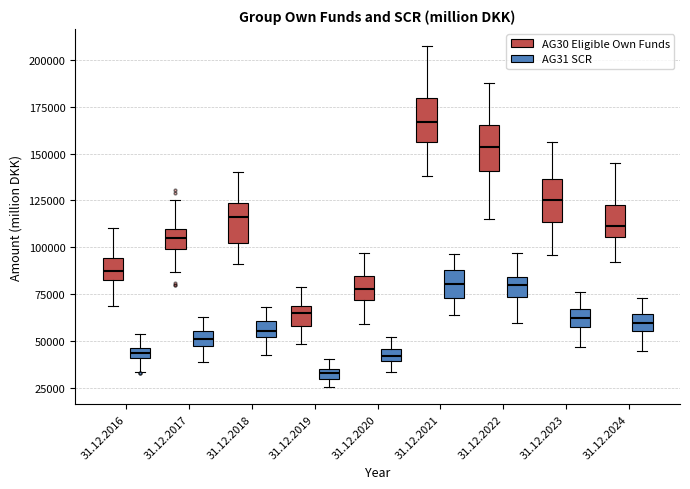

Which box's median line is the highest?

31.12.2021 (AG30 Eligible Own Funds)